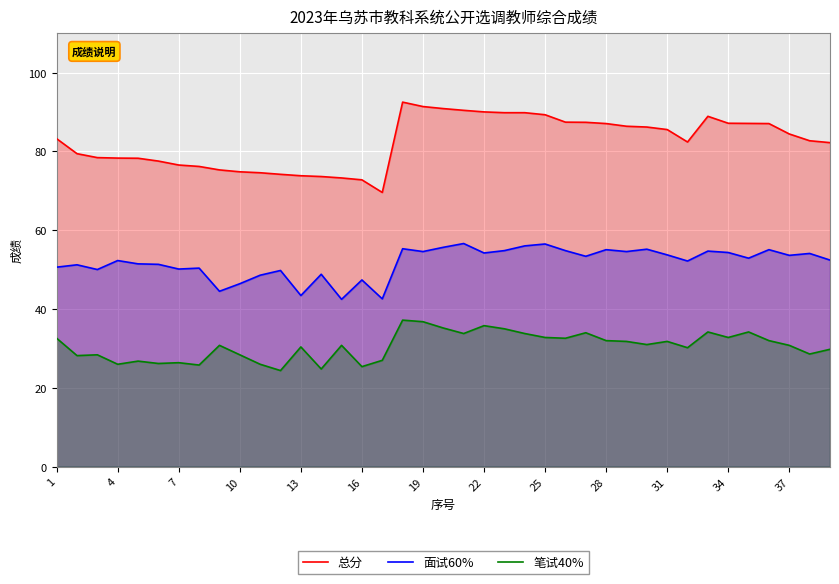

What is the total value across all series at 19?

182.8